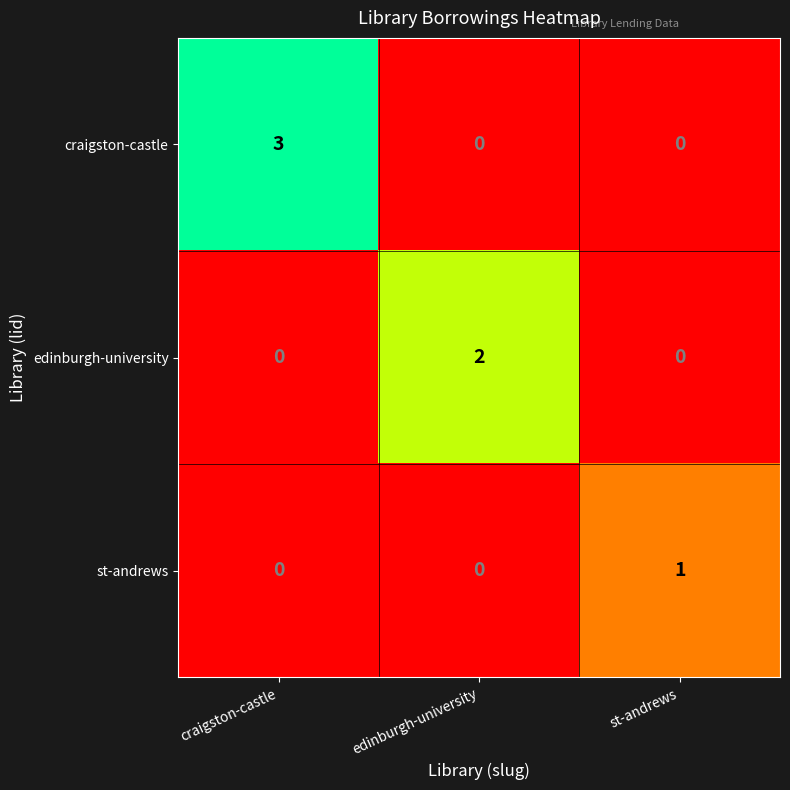

What is the difference between the maximum and minimum values in the craigston-castle series?

3